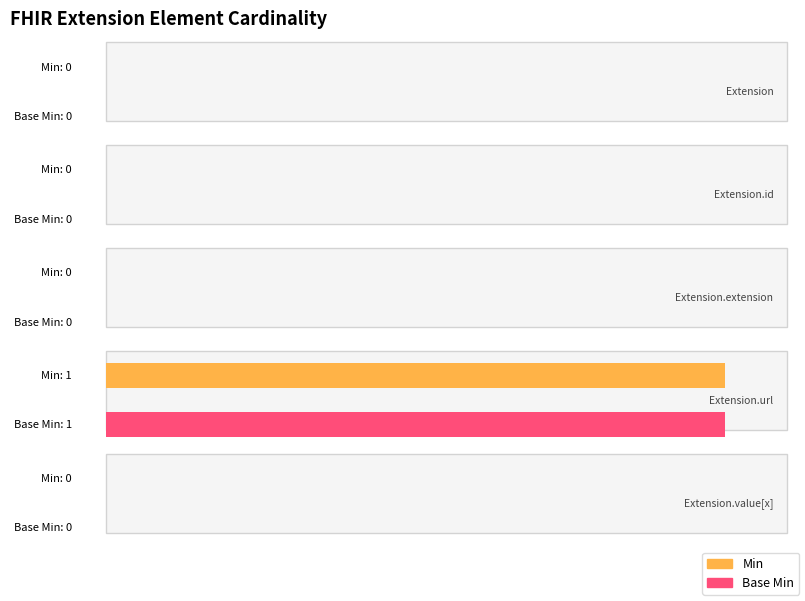

How many distinct data groups are displayed?

2